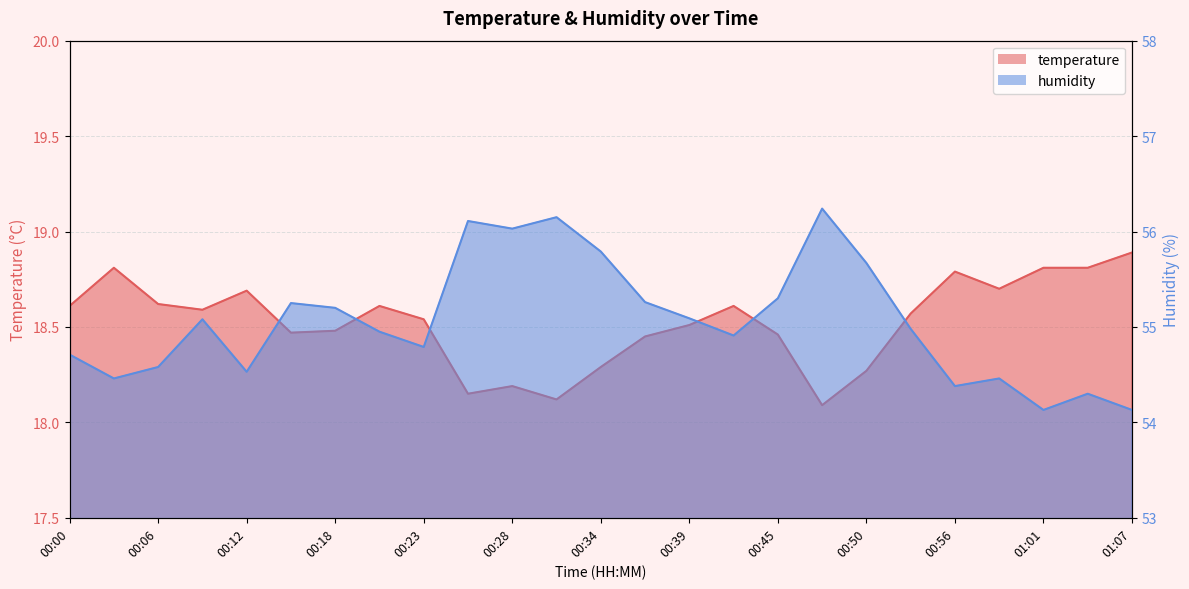

Rank the series by their average value, from lowest to highest.

temperature, humidity